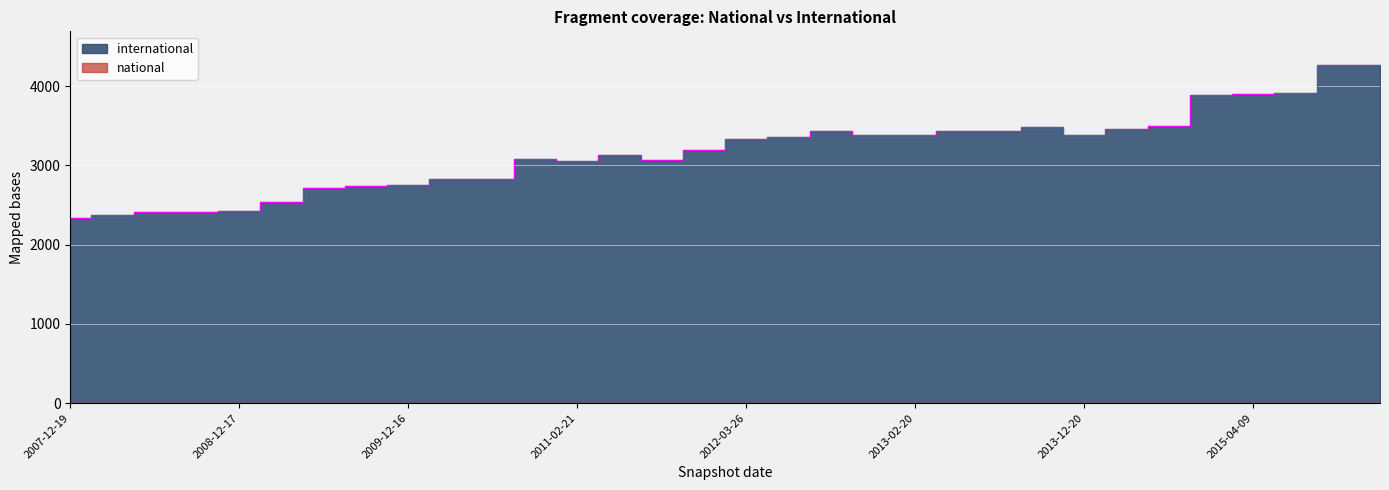

Which category has the lowest value across all series?

2013-07-09